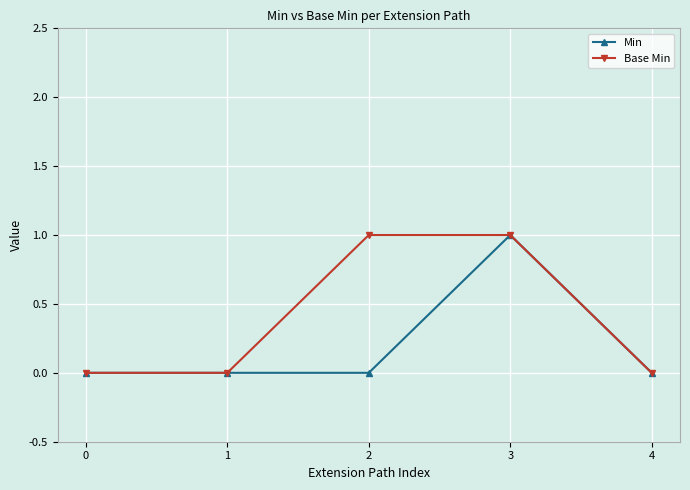

At which category is the sum across all series the highest?

3